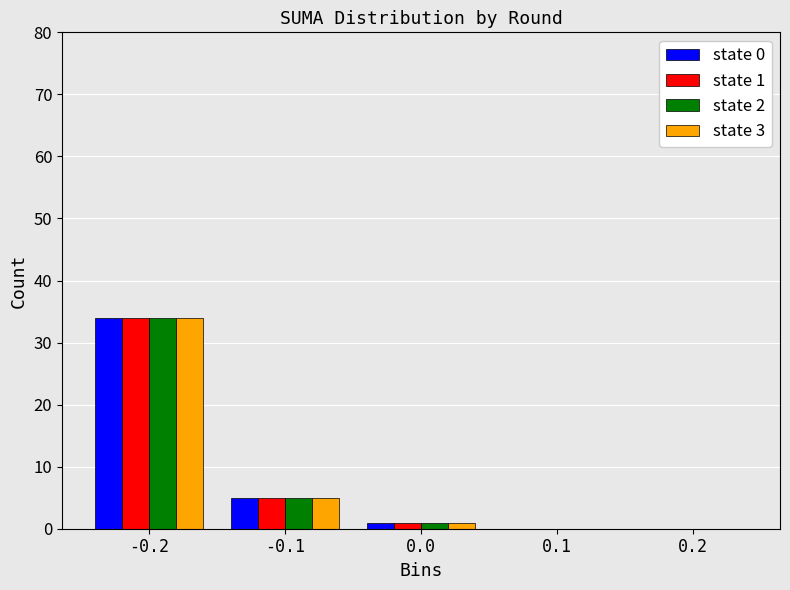

Reading left to right, extract all data points from this chart.

state 0: -0.2=34	-0.1=5	0.0=1	0.1=0	0.2=0
state 1: -0.2=34	-0.1=5	0.0=1	0.1=0	0.2=0
state 2: -0.2=34	-0.1=5	0.0=1	0.1=0	0.2=0
state 3: -0.2=34	-0.1=5	0.0=1	0.1=0	0.2=0